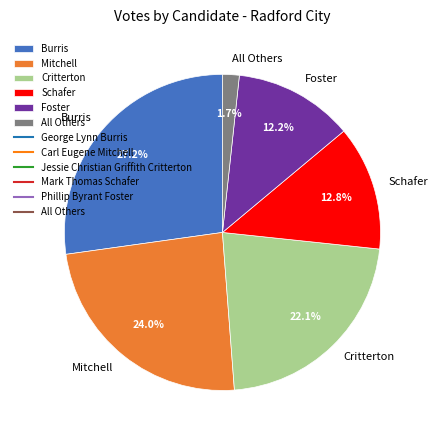

What is the ratio of the value at Burris to the value at Foster?

2.2